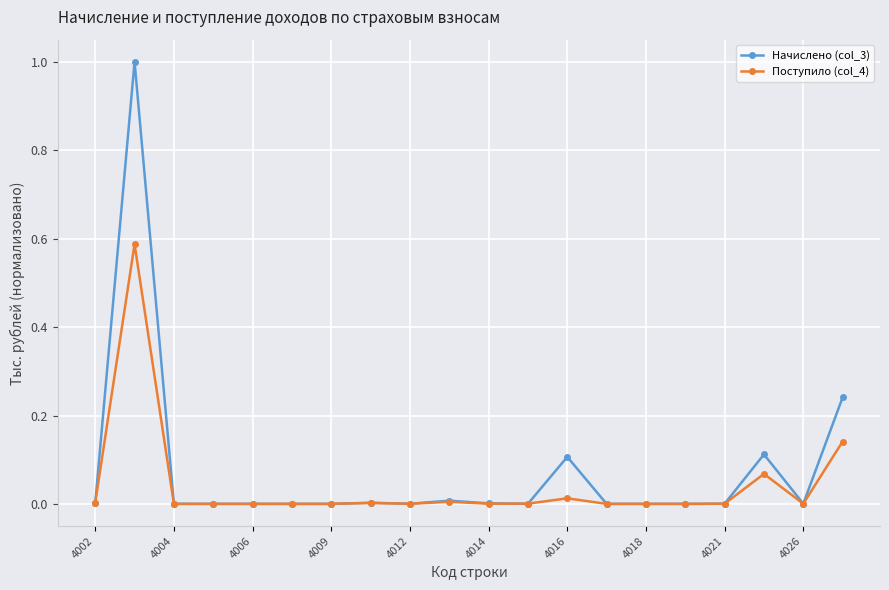

True or false: Начислено (col_3) has more than 2 points higher than both neighbors.

True